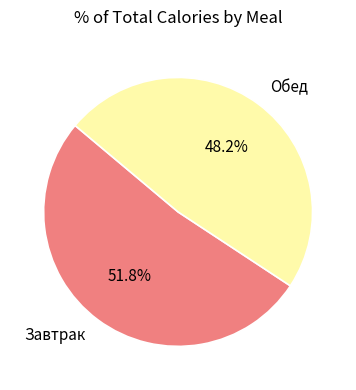

To the nearest percent, what percentage of the pie is Обед?

48%